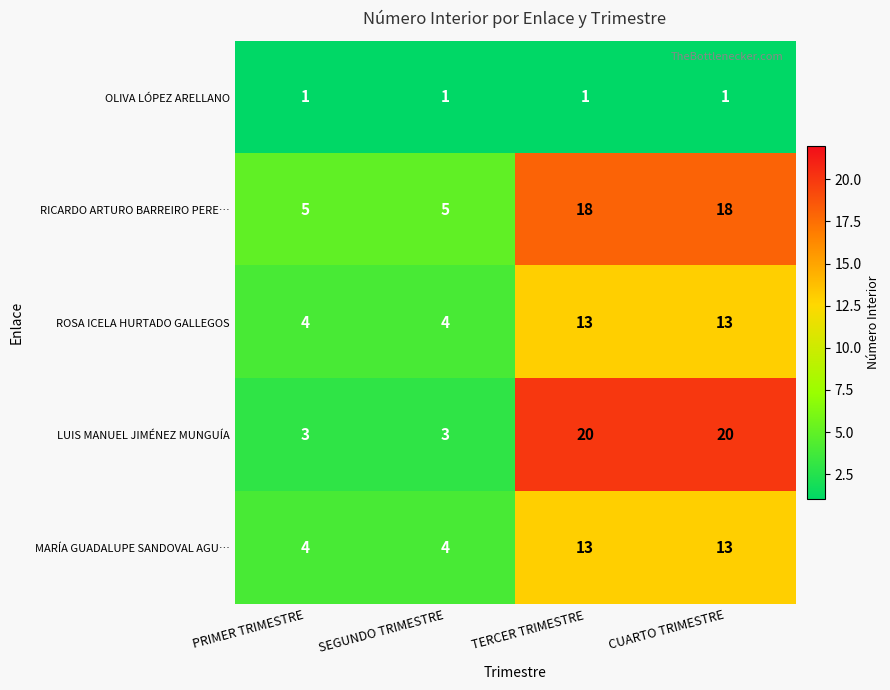

What is the spread (max minus min) of values at CUARTO TRIMESTRE?

19